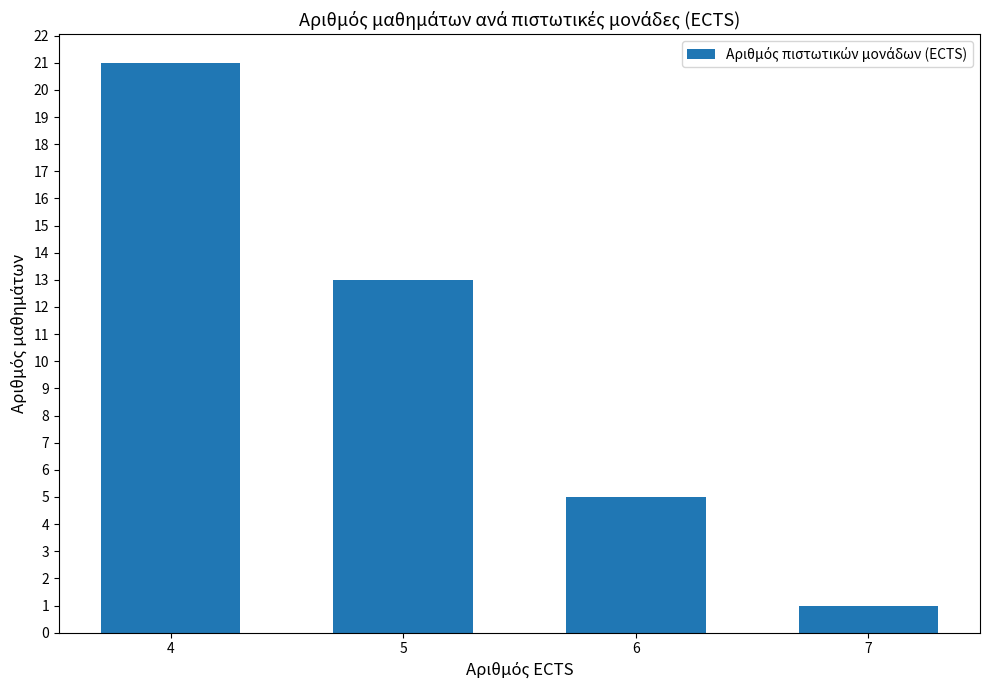

How many bars are there in total?

4